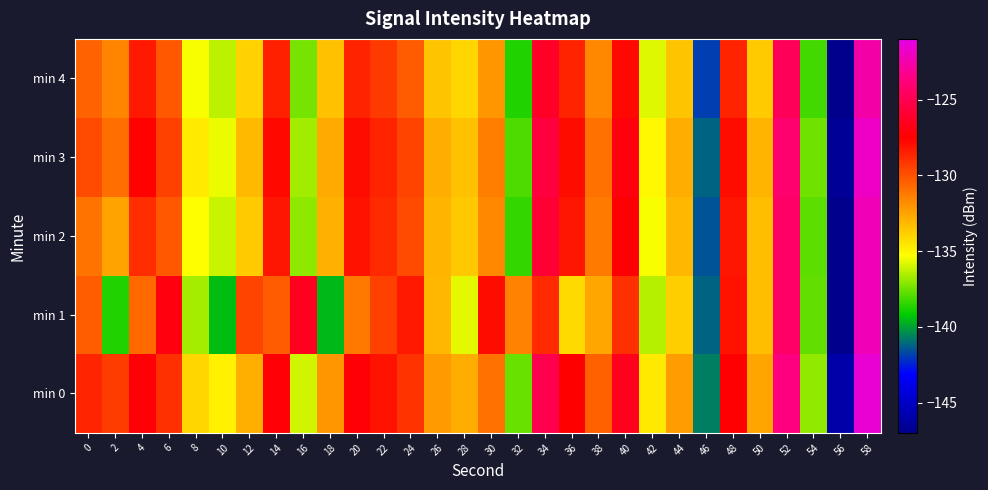

Reading left to right, transcribe all the data shown in this chart.

min 0: 0=-128.6	2=-129.3	4=-127.3	6=-129.0	8=-134.1	10=-134.9	12=-132.9	14=-127.4	16=-136.0	18=-132.1	20=-127.4	22=-128.1	24=-129.1	26=-132.2	28=-132.8	30=-131.0	32=-137.6	34=-125.1	36=-127.5	38=-130.5	40=-126.6	42=-134.7	44=-132.3	46=-140.7	48=-127.4	50=-132.5	52=-123.6	54=-137.0	56=-146.0	58=-121.5
min 1: 0=-130.4	2=-138.7	4=-130.7	6=-127.1	8=-136.7	10=-139.5	12=-129.6	14=-130.3	16=-126.5	18=-139.6	20=-131.2	22=-129.5	24=-128.3	26=-133.1	28=-135.7	30=-127.9	32=-131.5	34=-128.8	36=-134.2	38=-132.6	40=-129.0	42=-136.4	44=-133.8	46=-141.2	48=-128.1	50=-133.3	52=-124.4	54=-137.7	56=-147.1	58=-122.2
min 2: 0=-131.1	2=-132.5	4=-128.9	6=-130.2	8=-135.3	10=-136.1	12=-133.7	14=-128.2	16=-137.0	18=-132.9	20=-128.1	22=-128.8	24=-129.8	26=-133.0	28=-133.6	30=-131.7	32=-138.4	34=-125.9	36=-128.2	38=-131.3	40=-127.4	42=-135.4	44=-133.1	46=-141.5	48=-128.2	50=-133.3	52=-124.4	54=-137.8	56=-146.9	58=-122.2
min 3: 0=-129.8	2=-130.9	4=-127.6	6=-129.5	8=-134.7	10=-135.6	12=-133.2	14=-127.8	16=-136.7	18=-132.7	20=-127.9	22=-128.6	24=-129.6	26=-132.8	28=-133.4	30=-131.4	32=-138.0	34=-125.6	36=-127.9	38=-131.0	40=-127.1	42=-135.1	44=-132.8	46=-141.2	48=-127.9	50=-133.0	52=-124.1	54=-137.5	56=-146.6	58=-121.9
min 4: 0=-130.5	2=-131.6	4=-128.3	6=-130.2	8=-135.4	10=-136.3	12=-133.9	14=-128.5	16=-137.4	18=-133.4	20=-128.6	22=-129.3	24=-130.3	26=-133.5	28=-134.1	30=-132.1	32=-138.7	34=-126.3	36=-128.6	38=-131.7	40=-127.8	42=-135.8	44=-133.5	46=-141.9	48=-128.6	50=-133.7	52=-124.8	54=-138.2	56=-147.3	58=-122.6